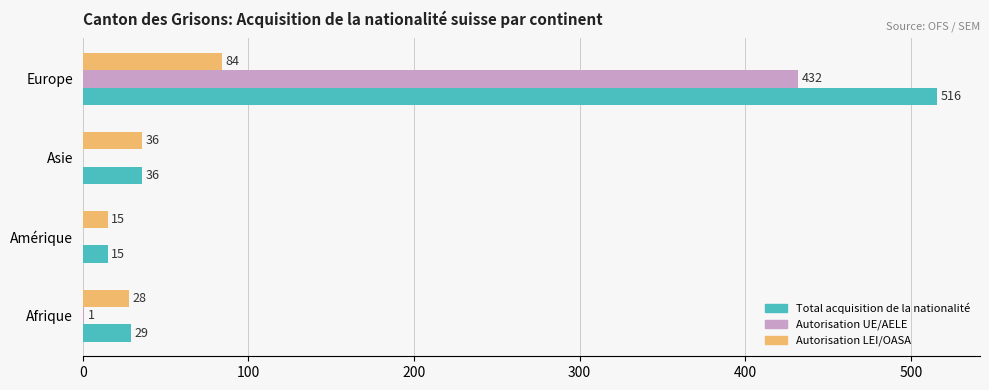

Which series has the largest total across all categories?

Total acquisition de la nationalité